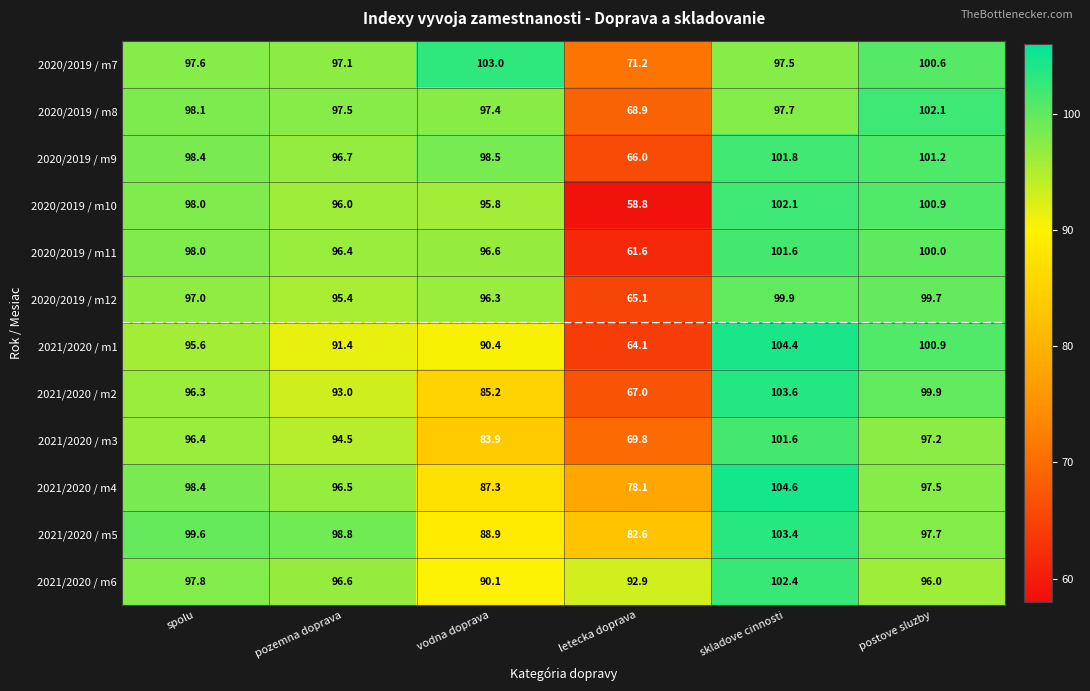

At pozemna doprava, list the series in order from largest to smallest.

2021/2020 / m5, 2020/2019 / m8, 2020/2019 / m7, 2020/2019 / m9, 2021/2020 / m6, 2021/2020 / m4, 2020/2019 / m11, 2020/2019 / m10, 2020/2019 / m12, 2021/2020 / m3, 2021/2020 / m2, 2021/2020 / m1